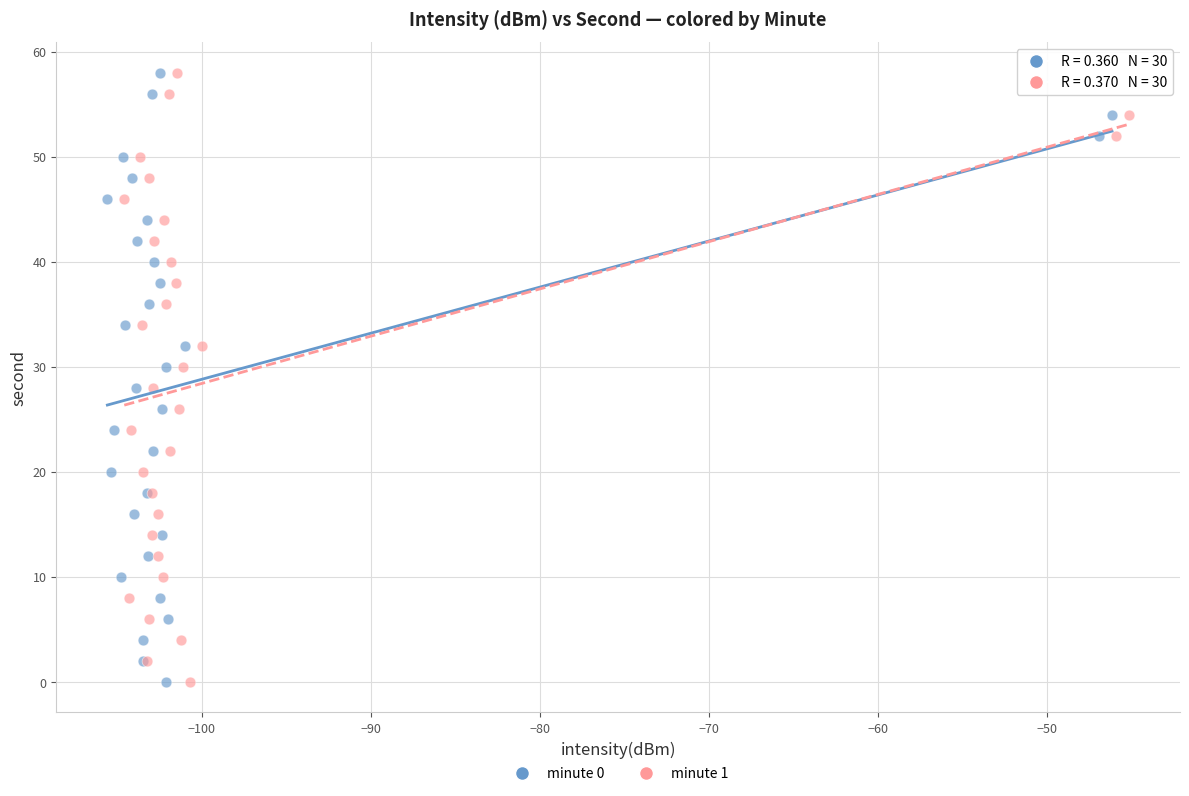

What are all the series names shown in the legend?

minute 0, minute 1